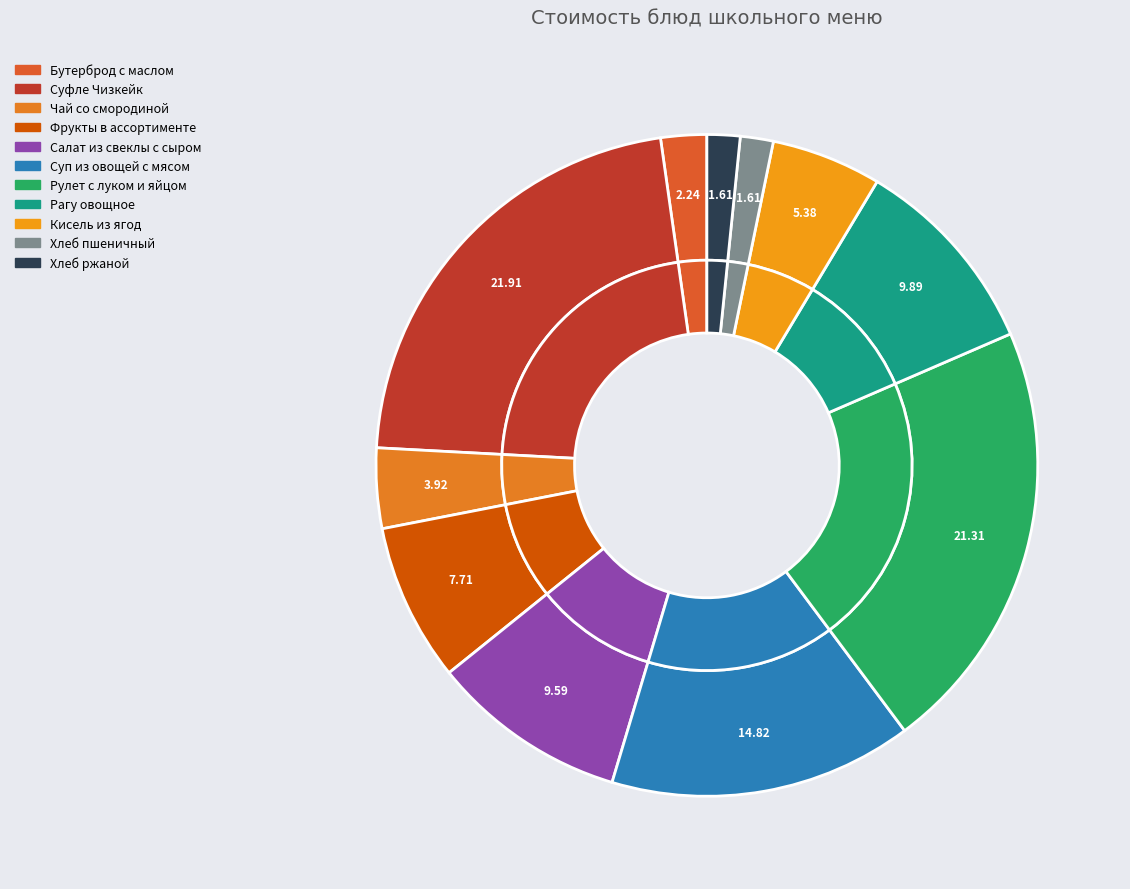

How many segments does this pie chart have?

11